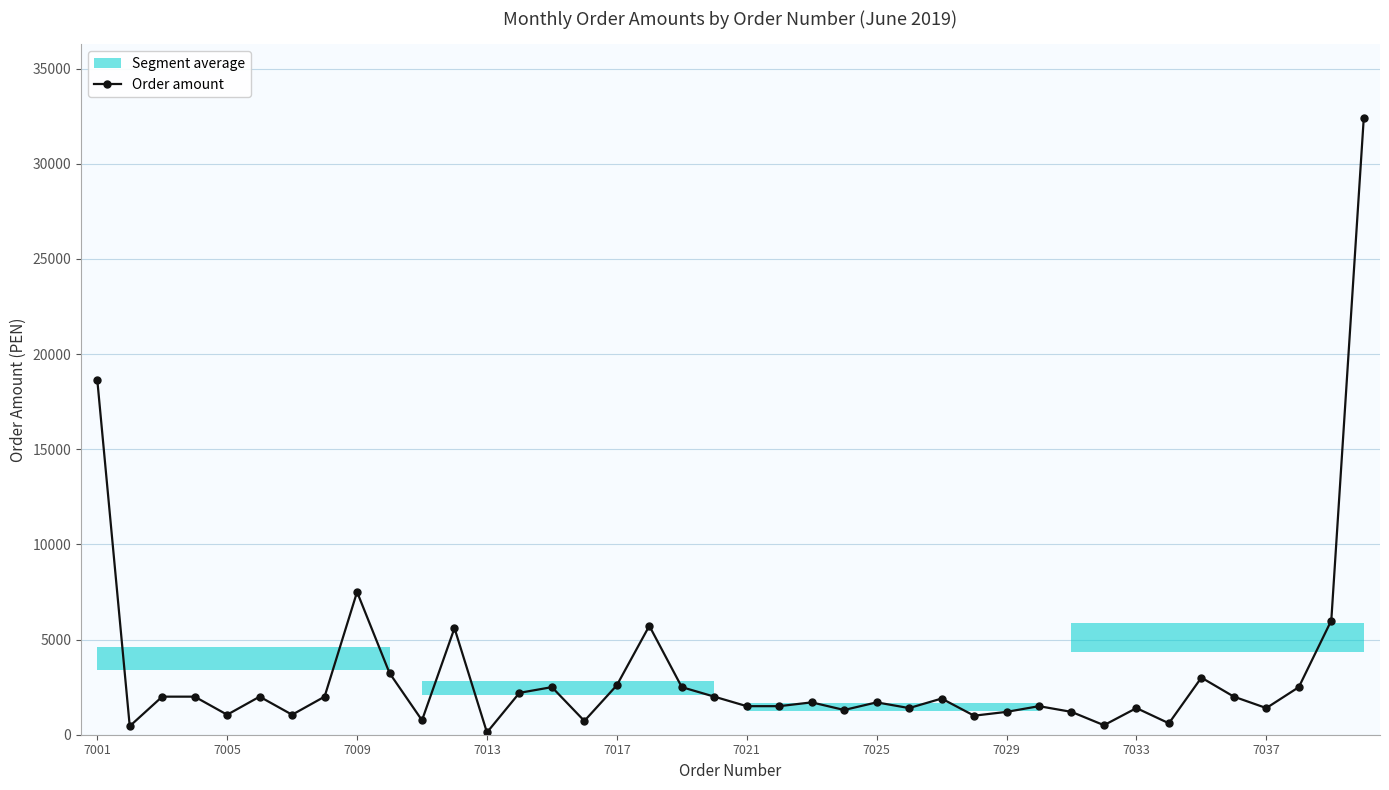

True or false: Order amount has more than 1 points higher than both neighbors.

True